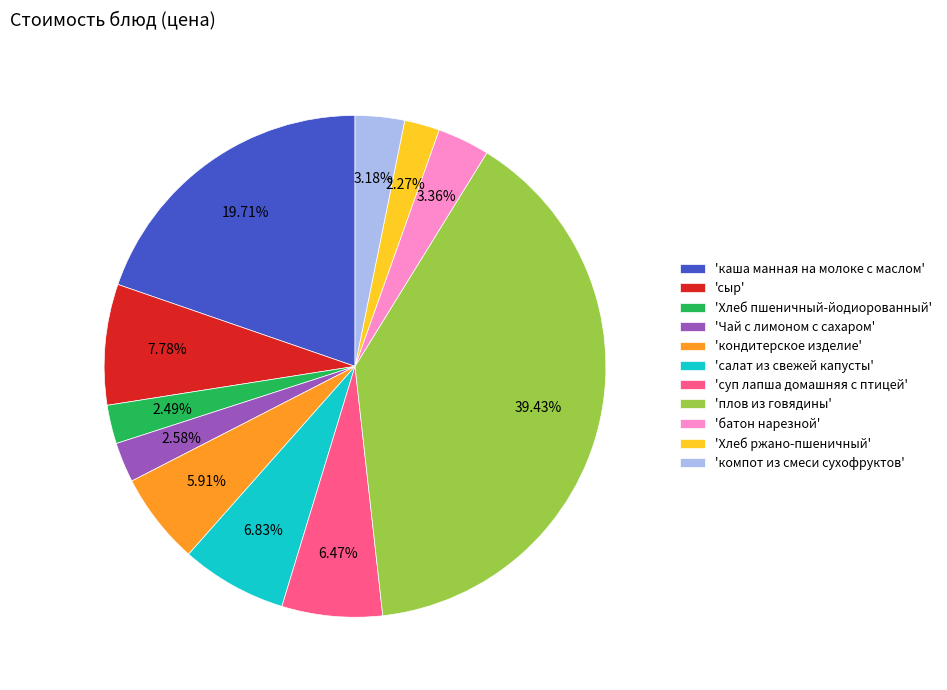

Which category has the biggest portion of the pie?

'плов из говядины'